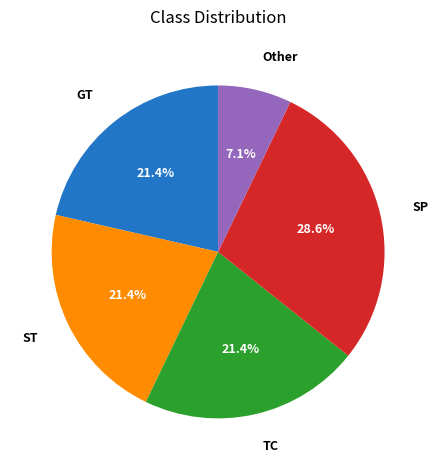

How many segments does this pie chart have?

5